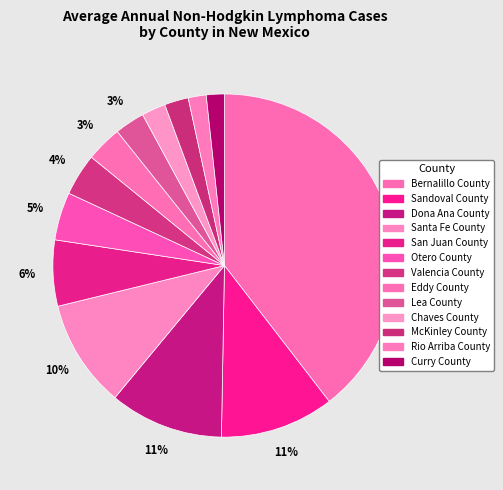

How many slices are in this pie chart?

13